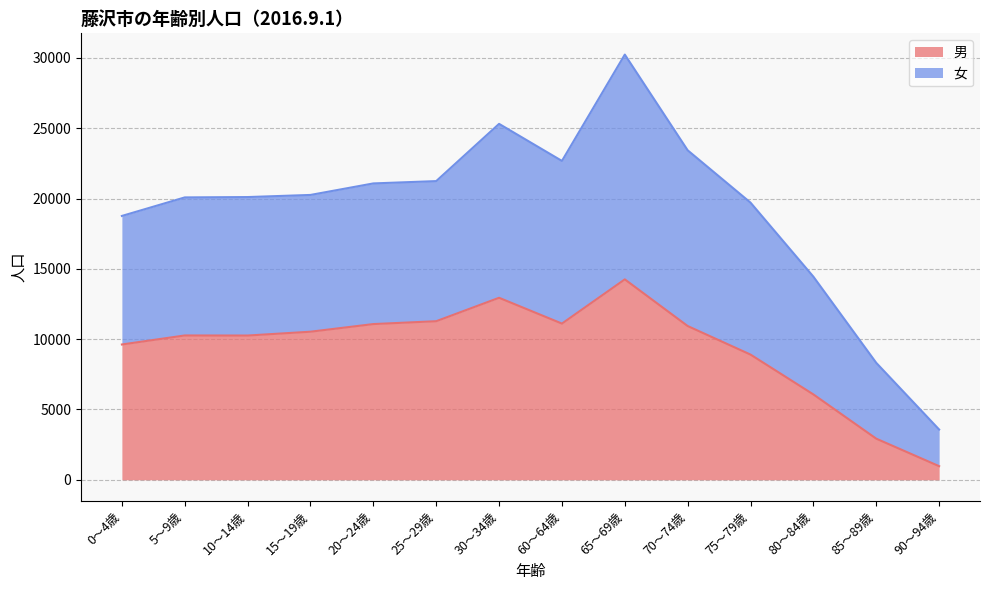

How many lines are shown in the chart?

2